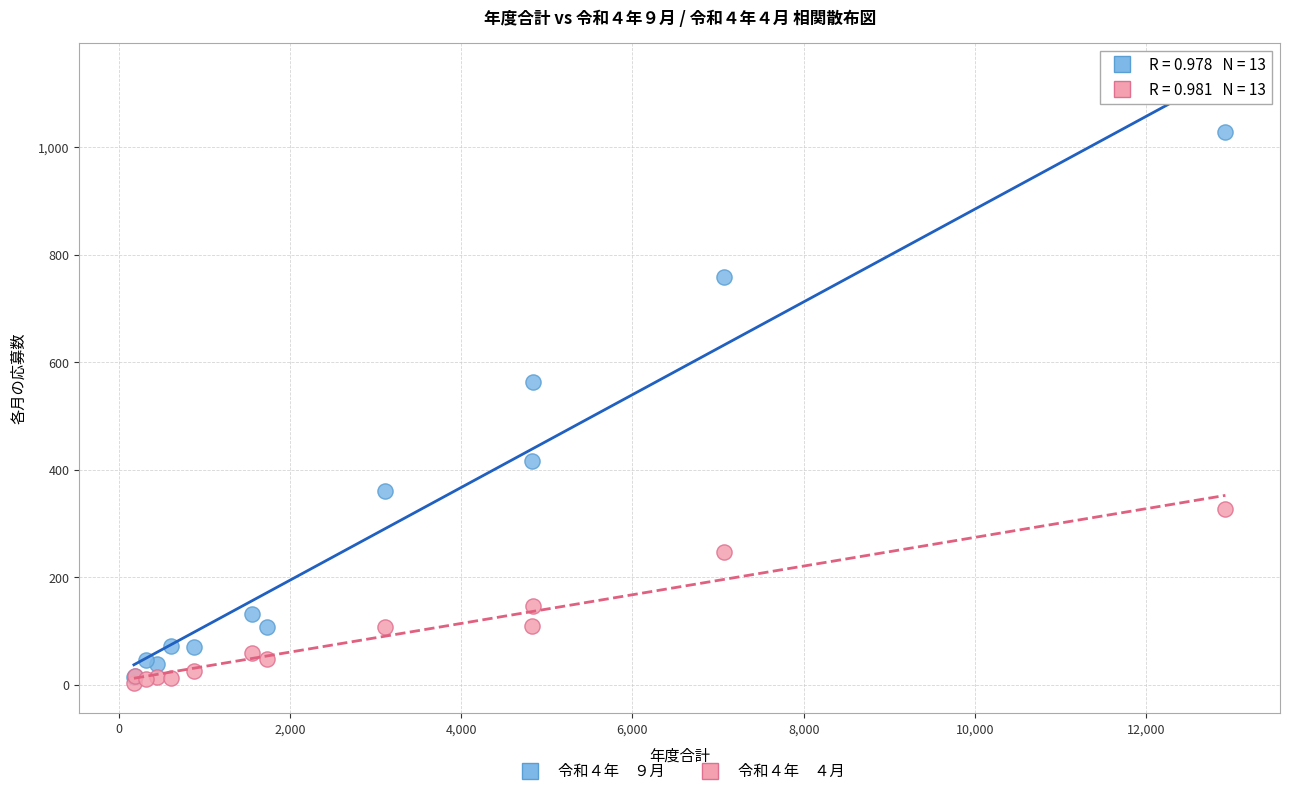

Across all series, what Y value is closest to 516?

564